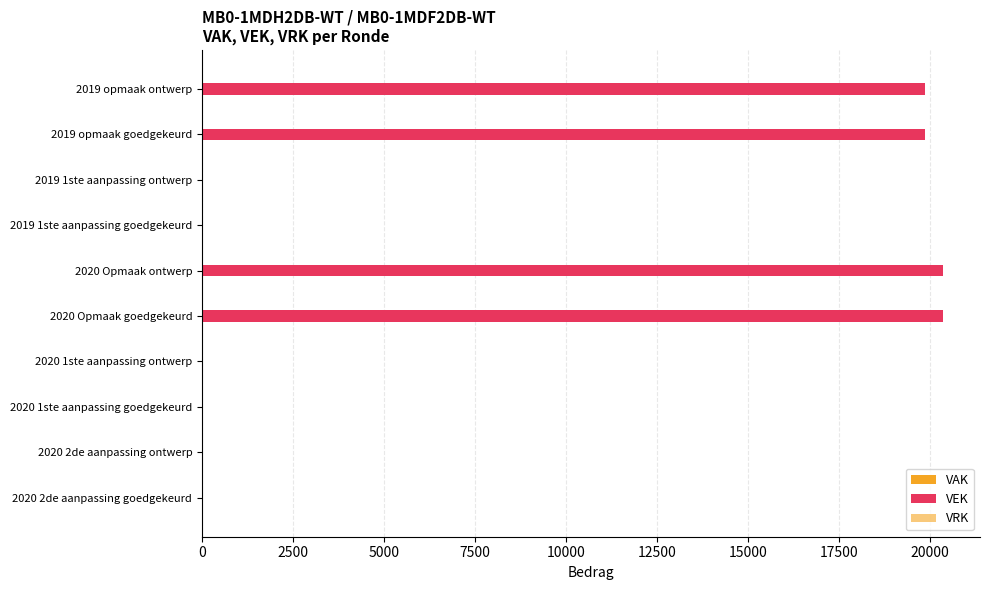

Count the number of data series in this chart.

1